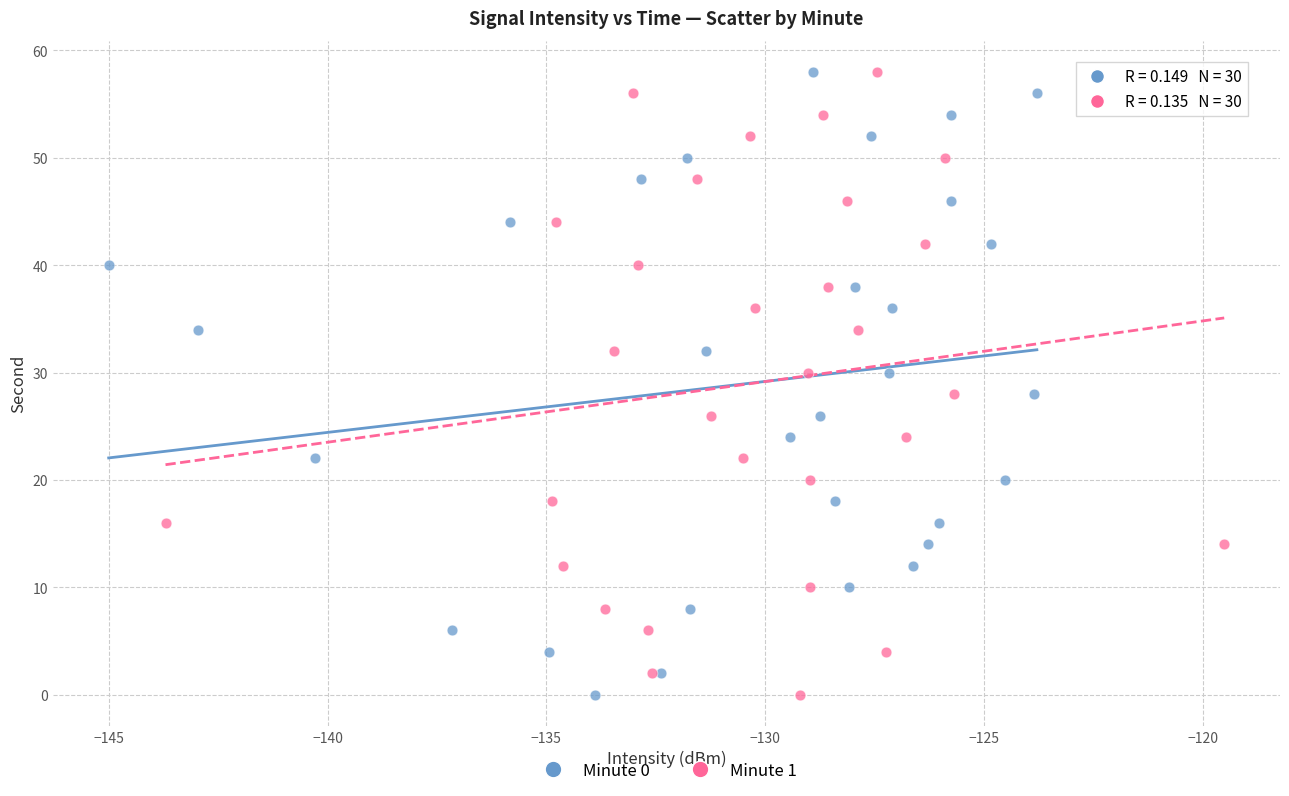

What are all the series names shown in the legend?

Minute 0, Minute 1